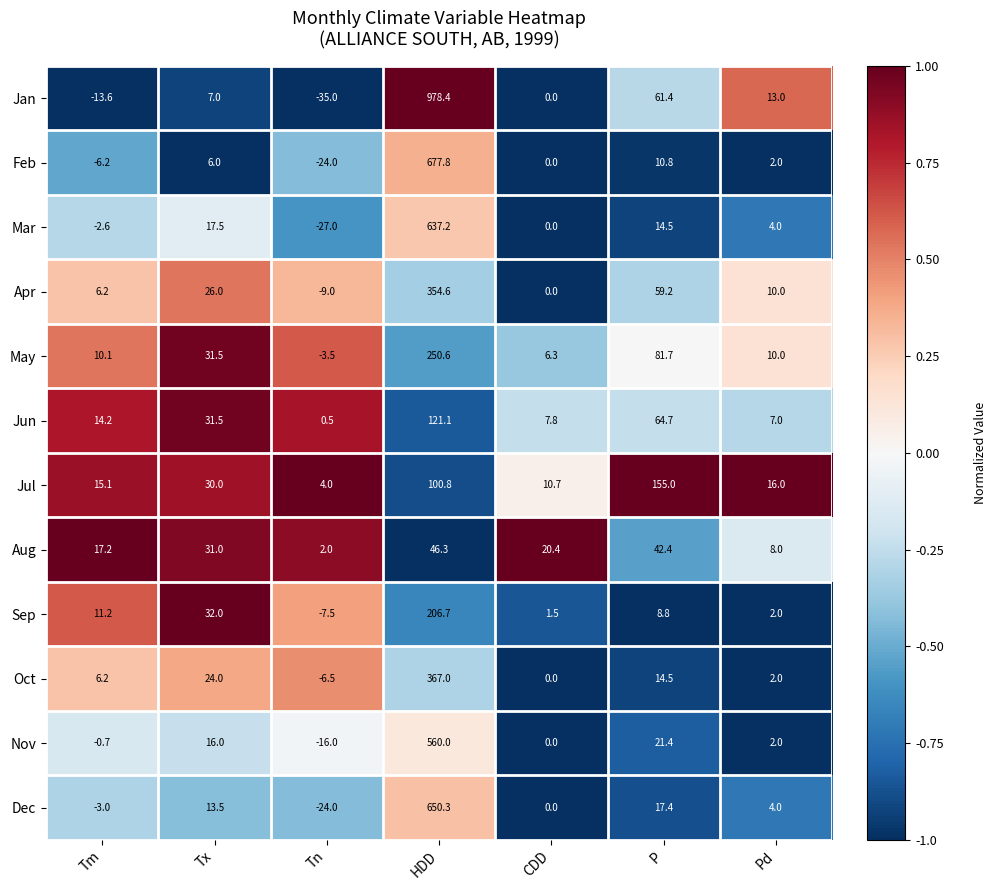

List the series in order of their peak value, lowest first.

Aug, Jun, Jul, Sep, May, Apr, Oct, Nov, Mar, Dec, Feb, Jan